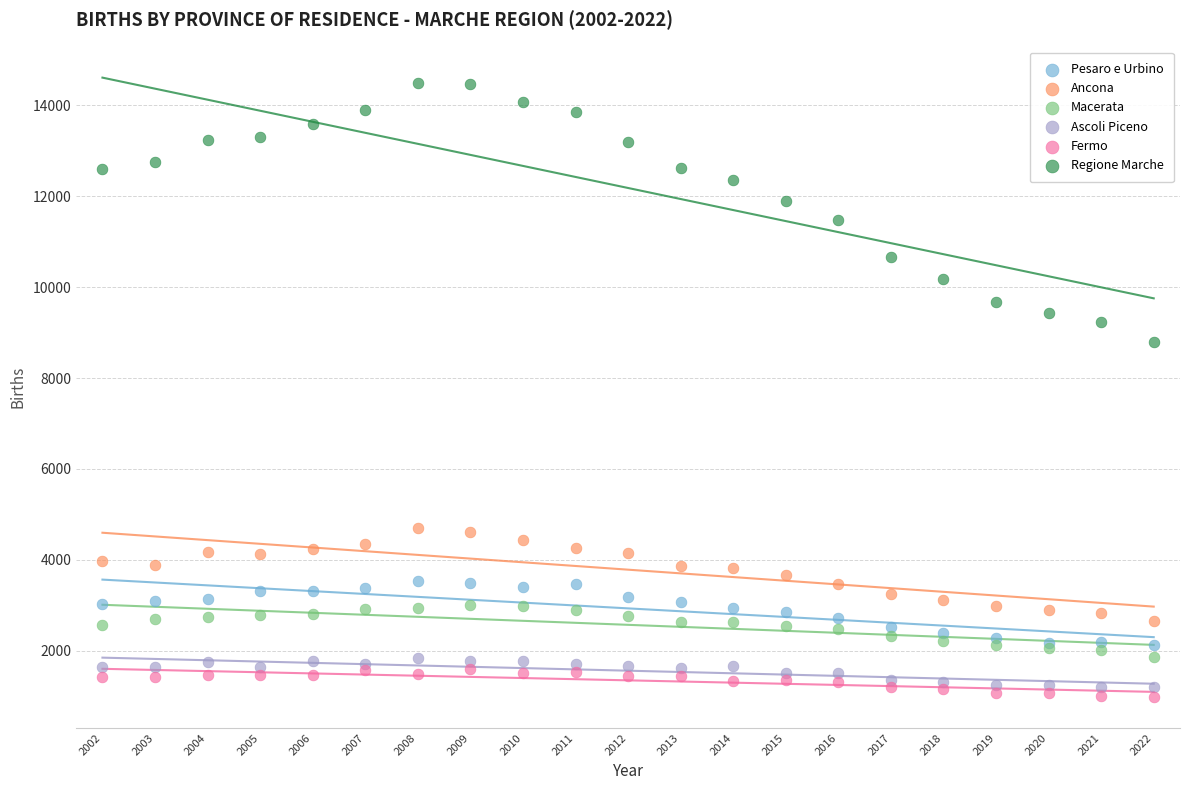

Which series has the largest Y range (max minus min)?

Regione Marche